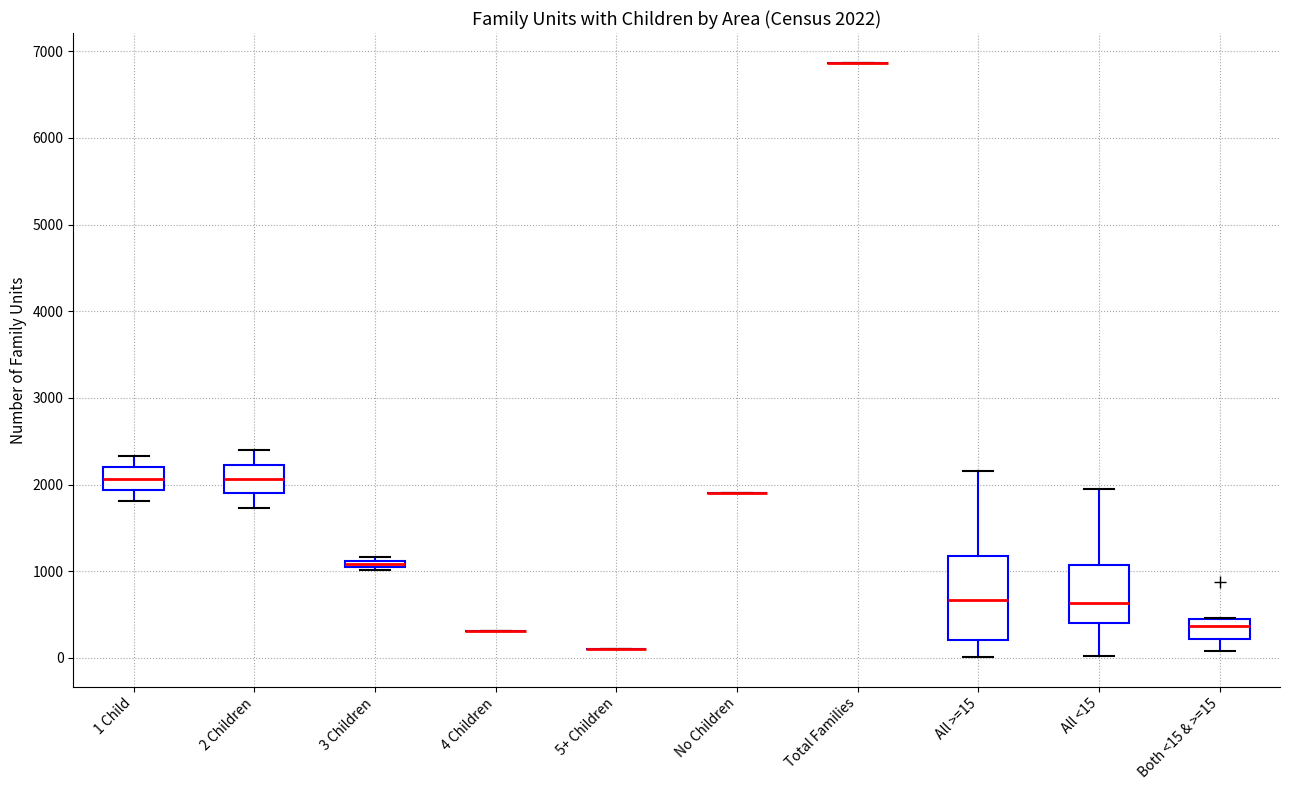

Which box is the tallest, from its lower edge to its upper edge?

All >=15